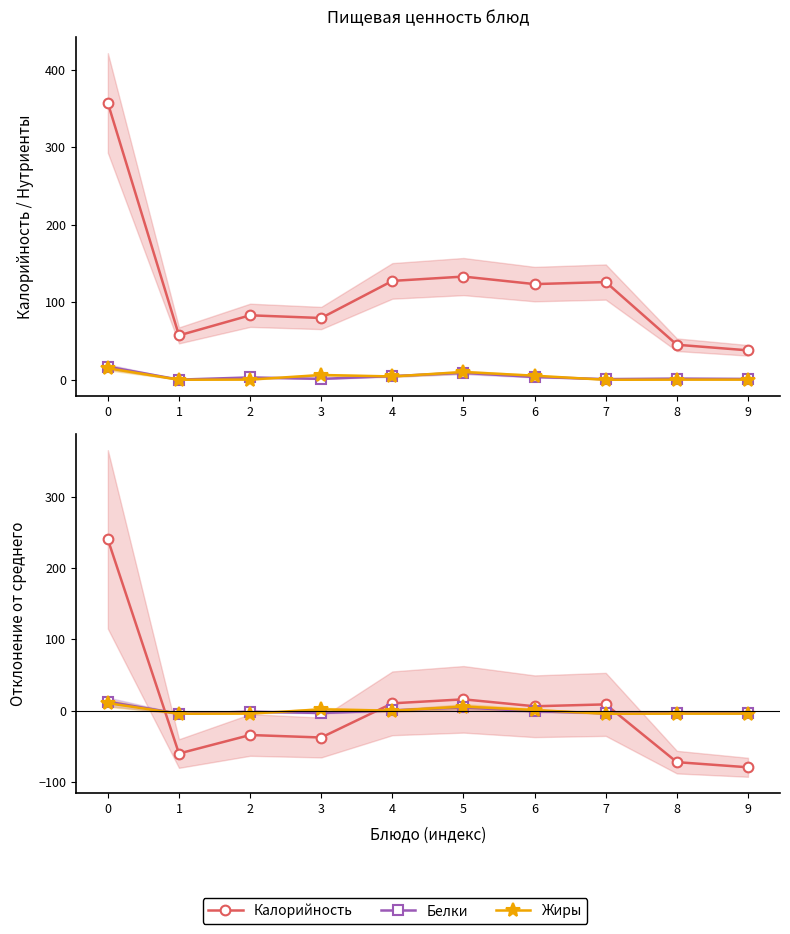

True or false: Жиры has a value of 2.1 at 3.

True